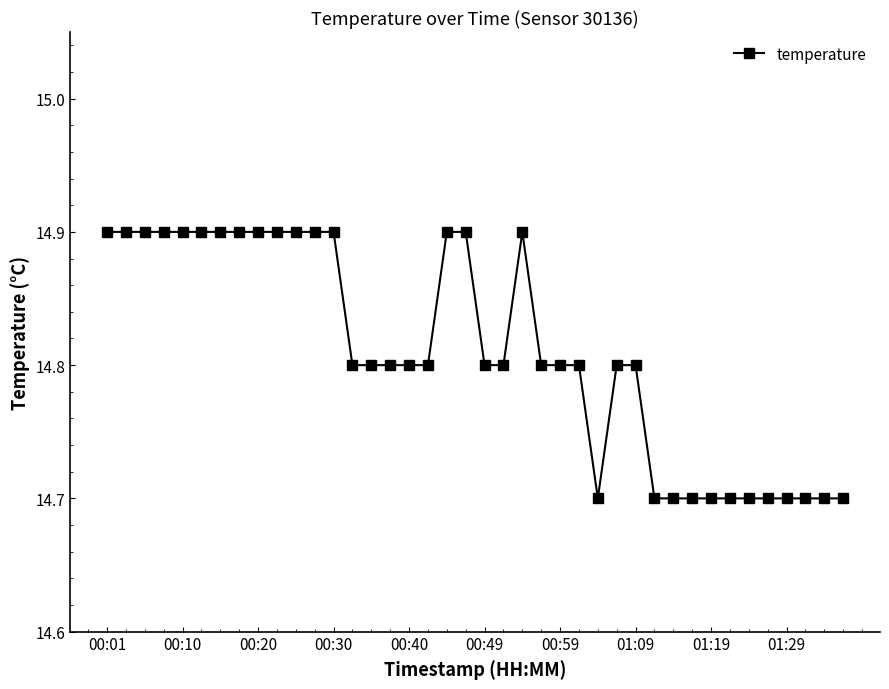

What is the difference between the maximum and minimum values?

0.2